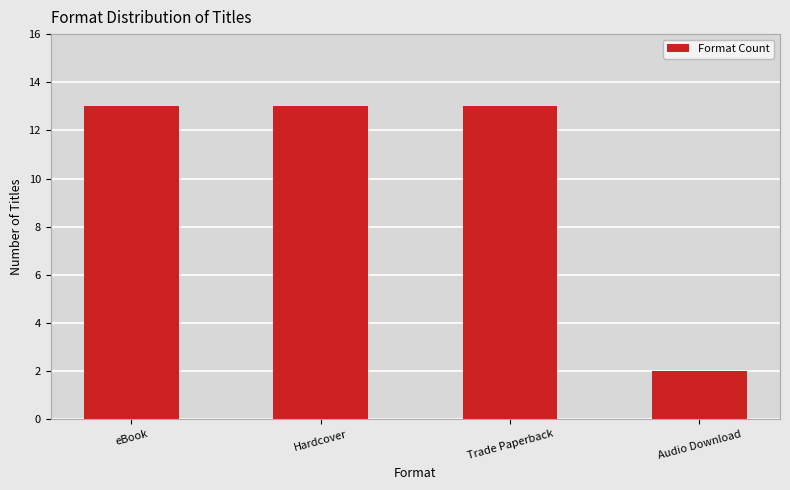

How many distinct data groups are displayed?

1